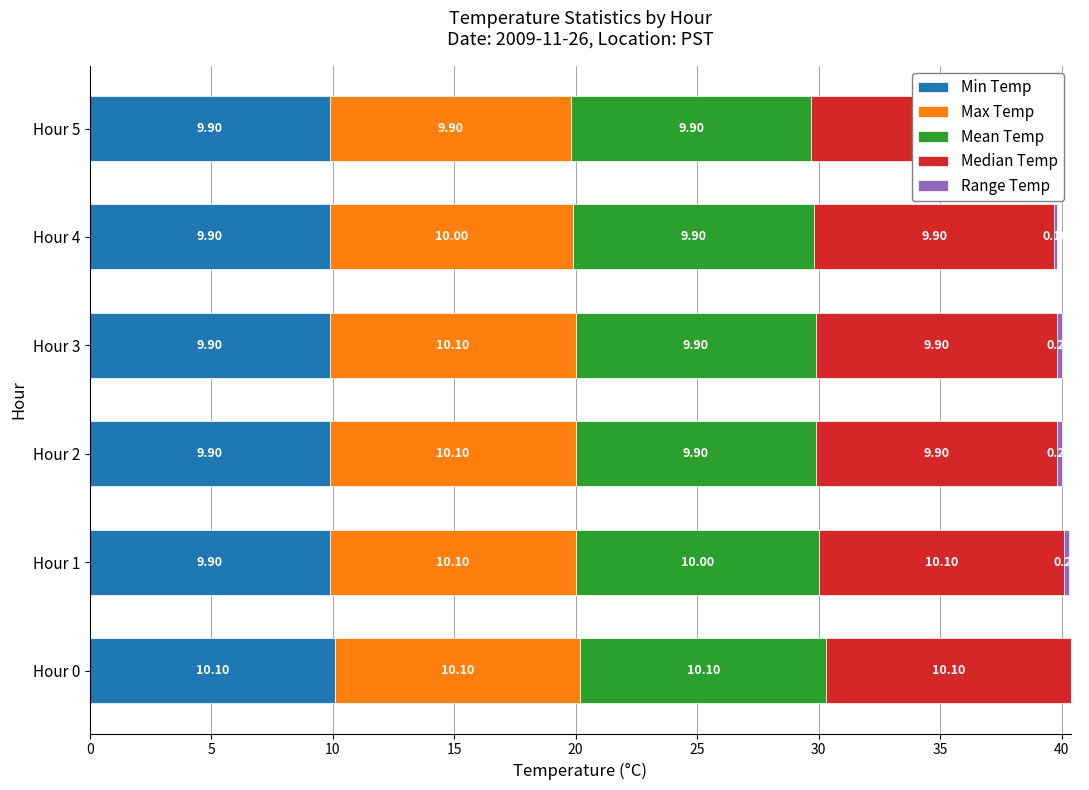

What is the maximum value shown in the chart?

10.1